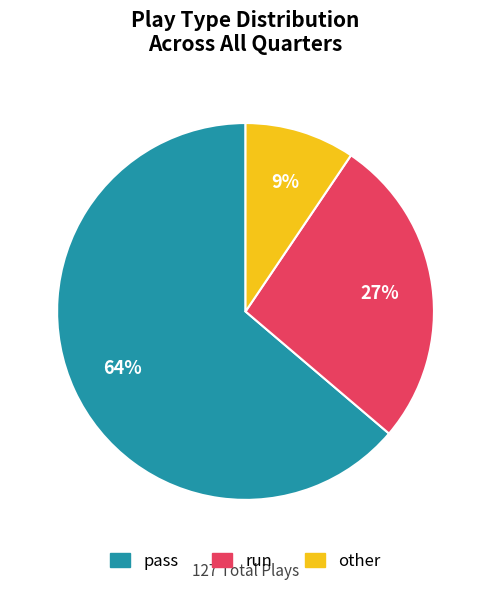

What is the largest slice in the pie chart?

pass